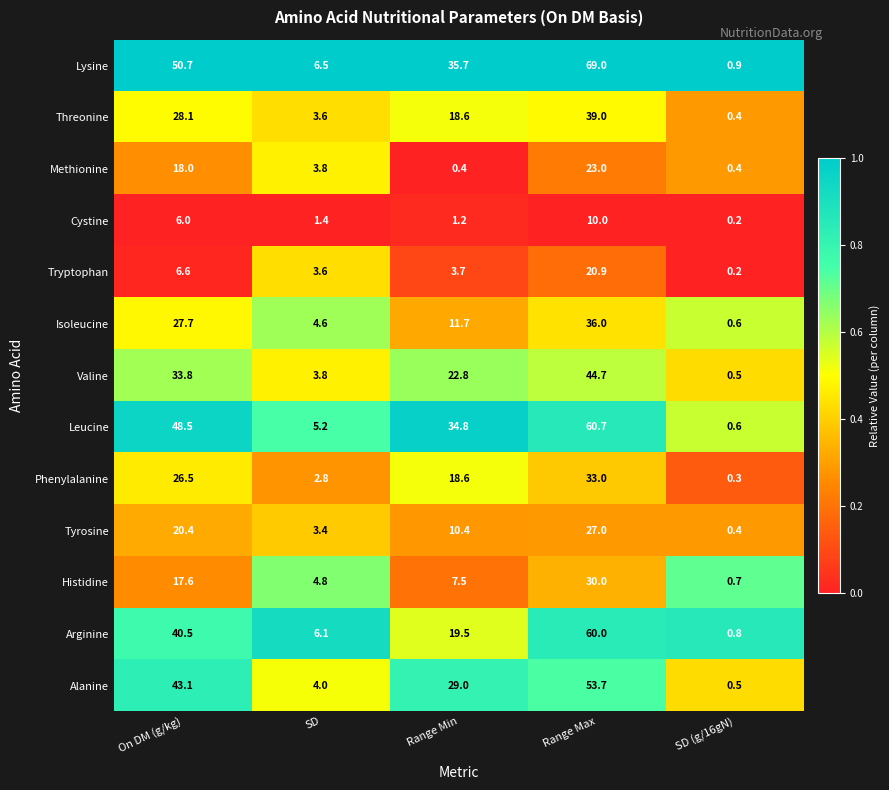

Which category has the lowest value across all series?

SD (g/16gN)